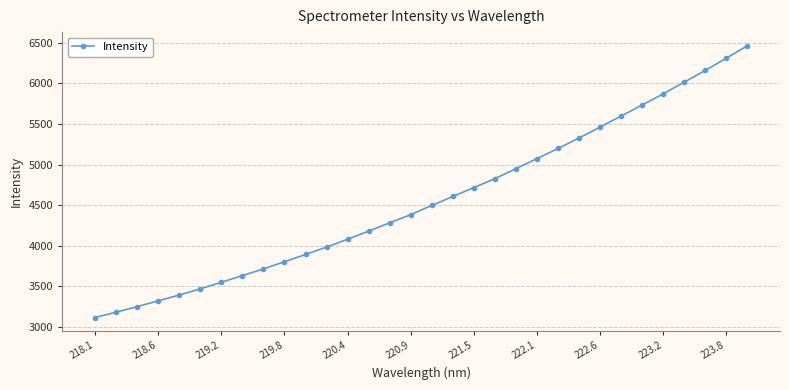

How many lines are shown in the chart?

1